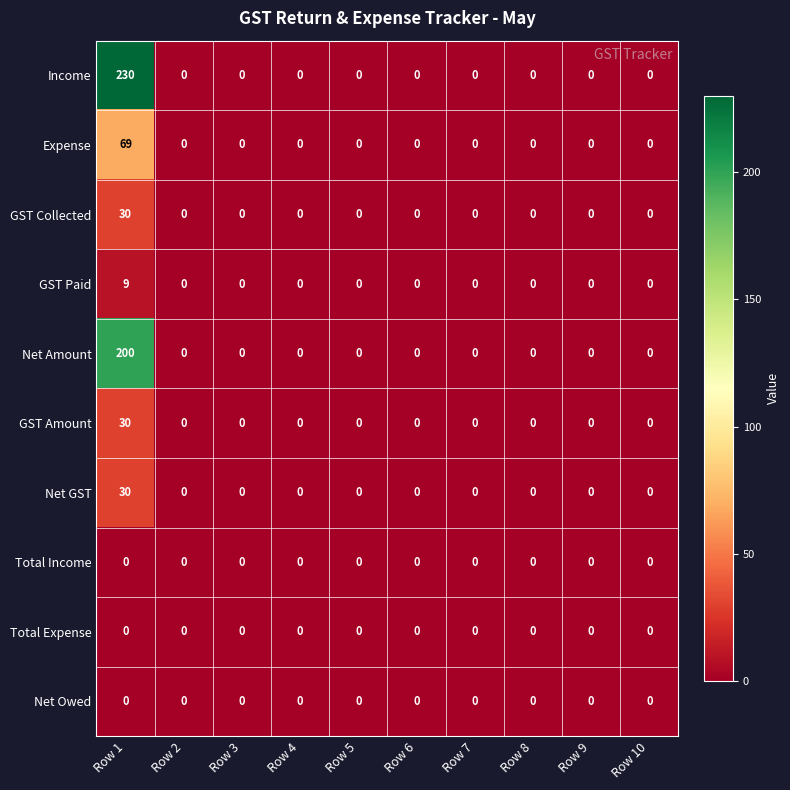

How many GST Paid values are between 0 and 1?

9